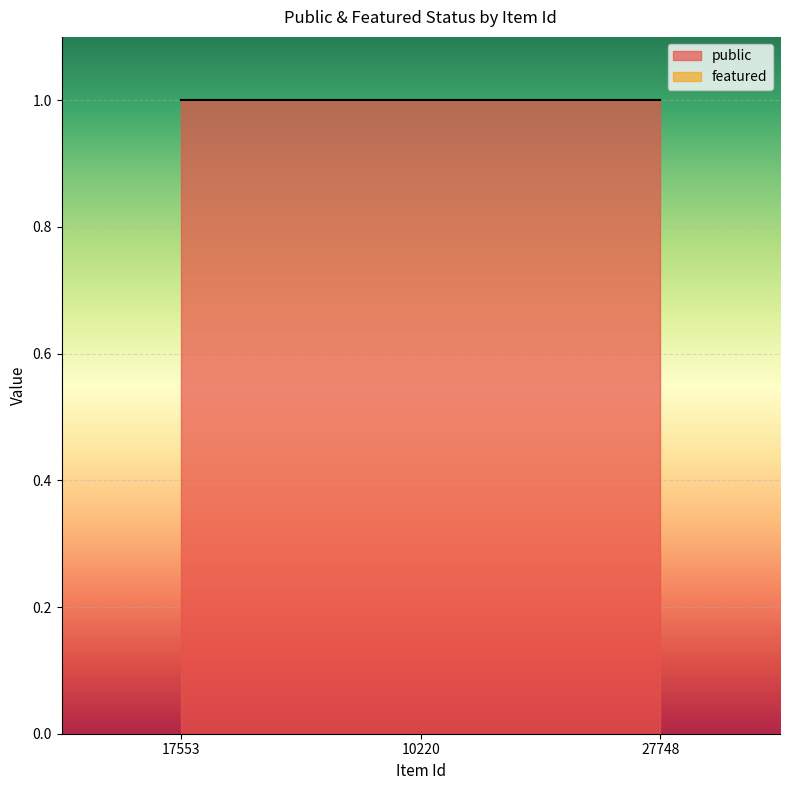

Between 17553 and 27748, which series saw the biggest shift?

public